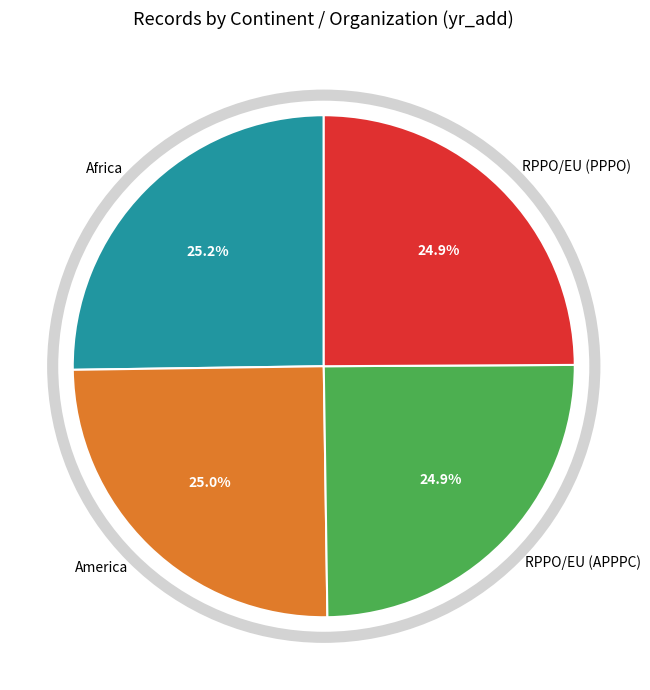

What portion of the pie excludes RPPO/EU (APPPC)?

75.1%